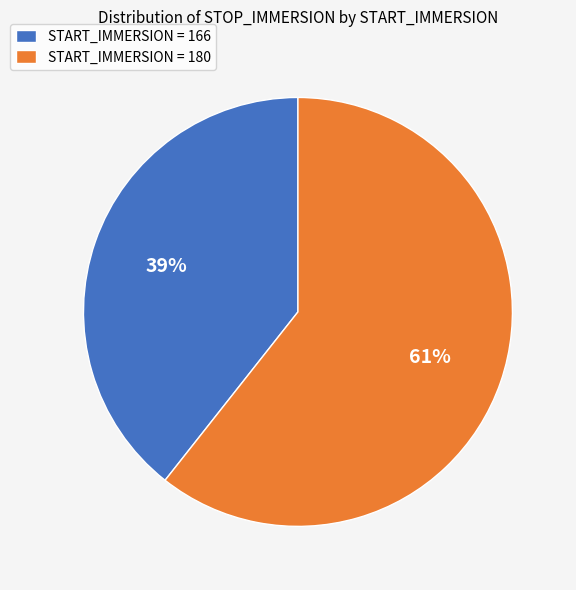

Which has a higher value, START_IMMERSION = 166 or START_IMMERSION = 180?

START_IMMERSION = 180